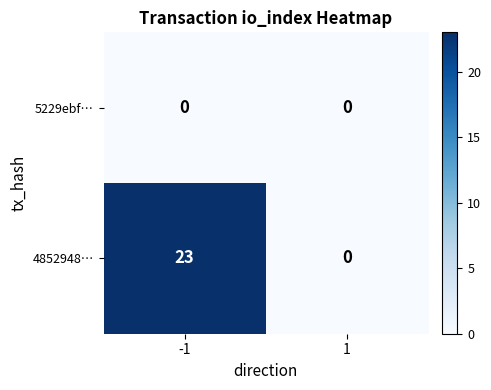

Which series has the largest range (max minus min)?

4852948…